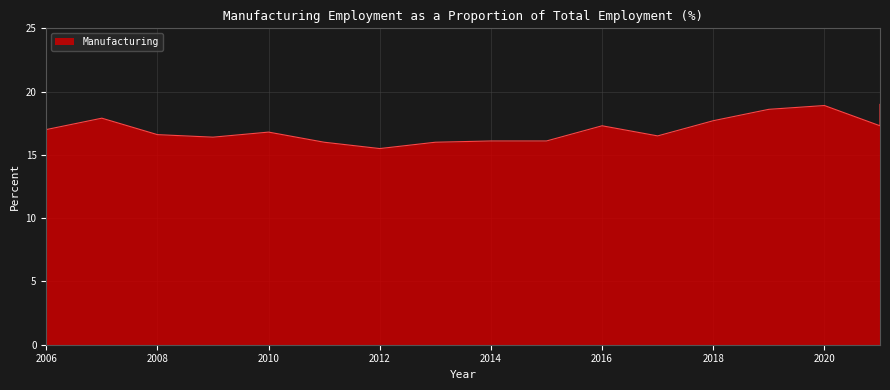

Reading right to left, transcribe all the data shown in this chart.

2021=19.0	2021=17.3	2020=18.9	2019=18.6	2018=17.7	2017=16.5	2016=17.3	2015=16.1	2014=16.1	2013=16.0	2012=15.5	2011=16.0	2010=16.8	2009=16.4	2008=16.6	2007=17.9	2006=17.0